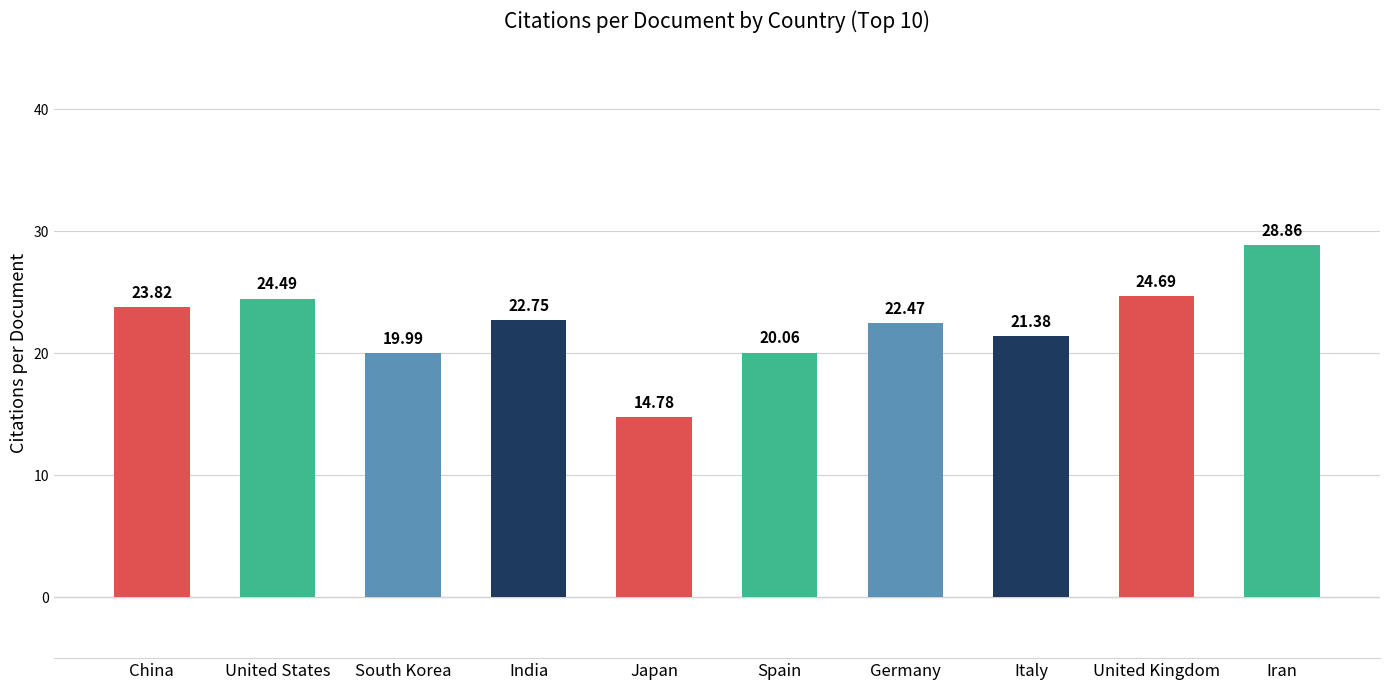

Where is the data nearest to the value 21?

Italy